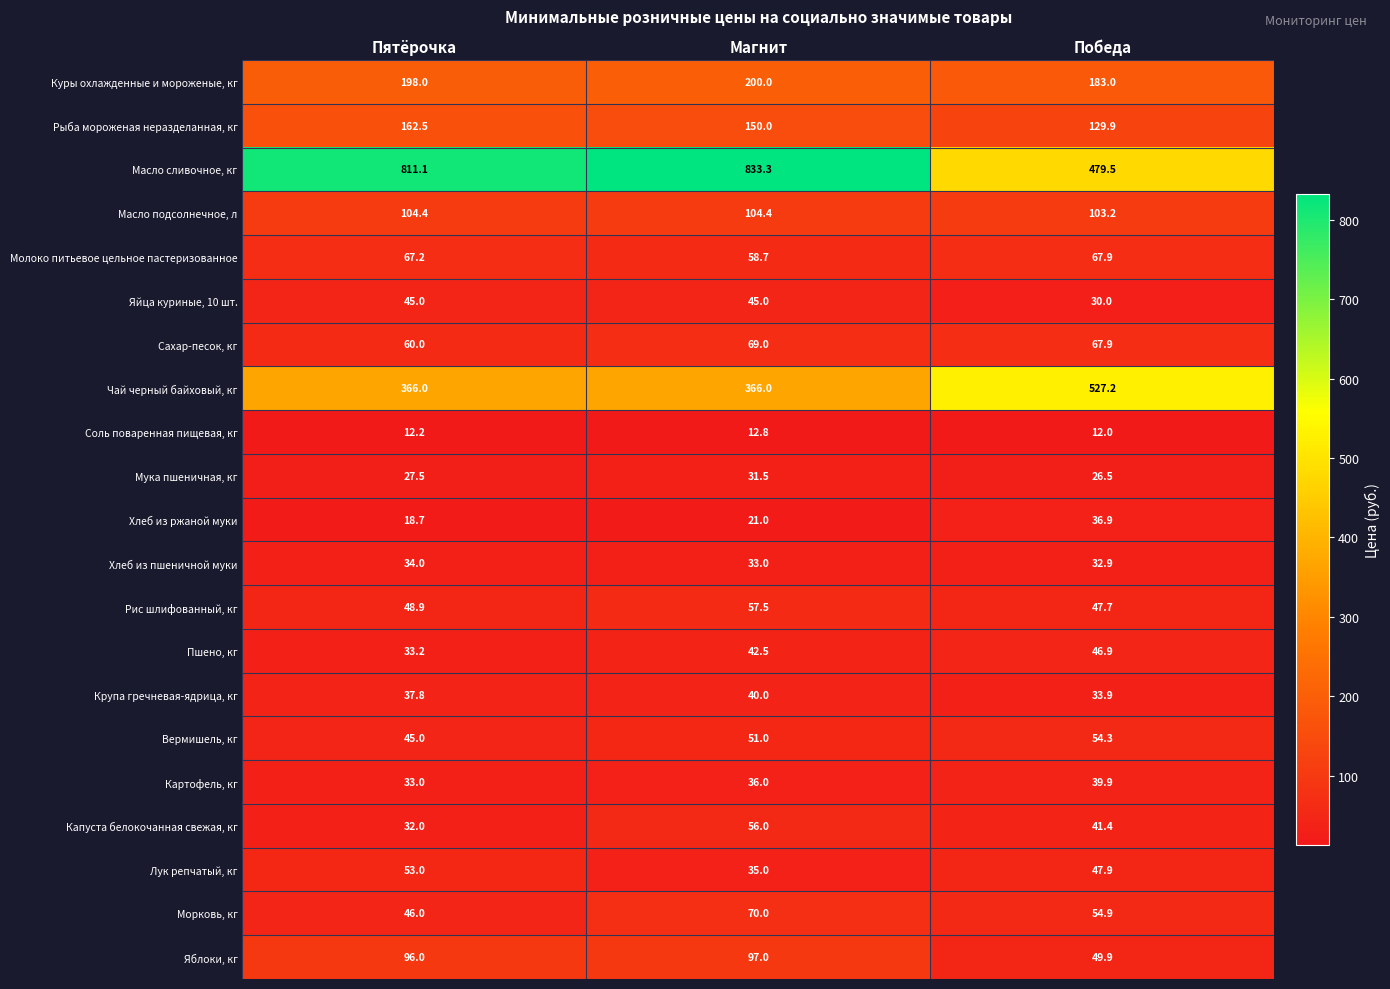

What is the spread (max minus min) of values at Победа?

515.2